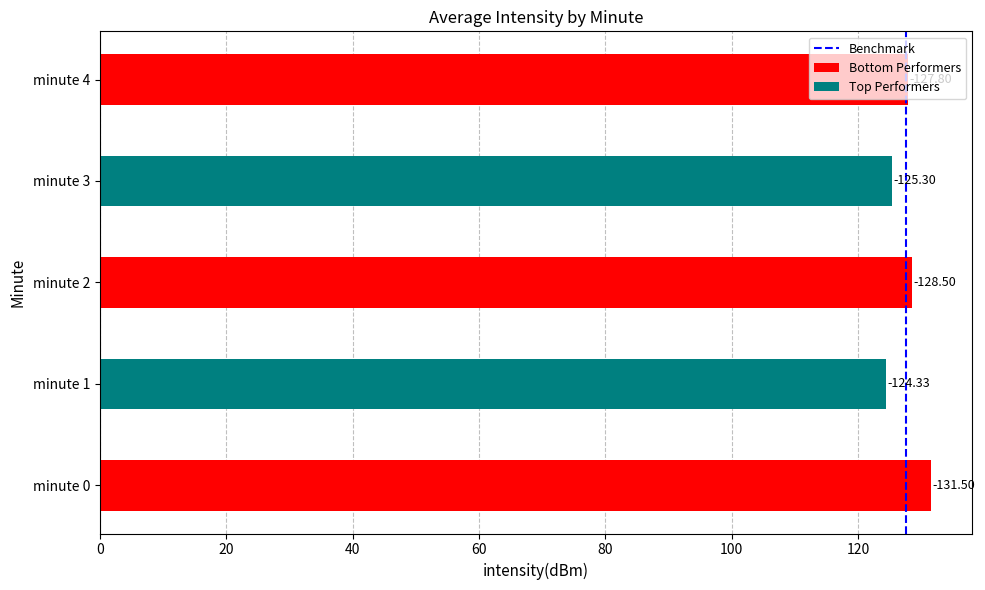

Between 0 and 20, which is larger?

20